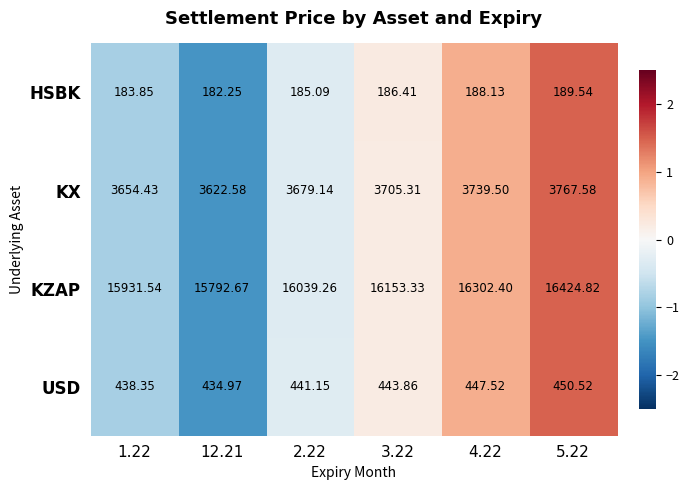

What is the total value across all series at 5.22?

20832.5